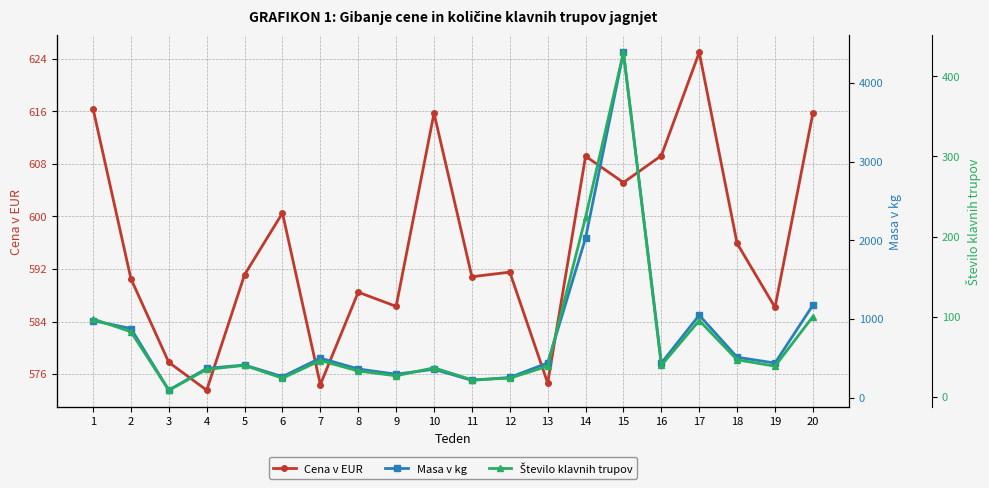

The Cena v EUR series shows 586.3 at 9. True or false?

True